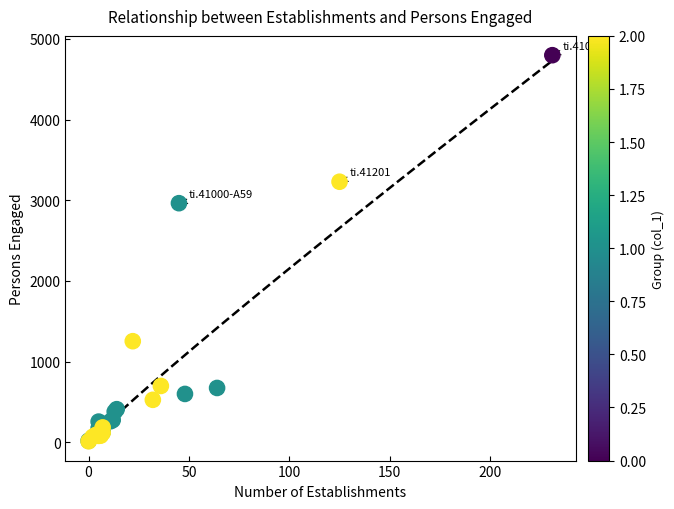

What Y value in the scatter plot is closest to 2404?

2963